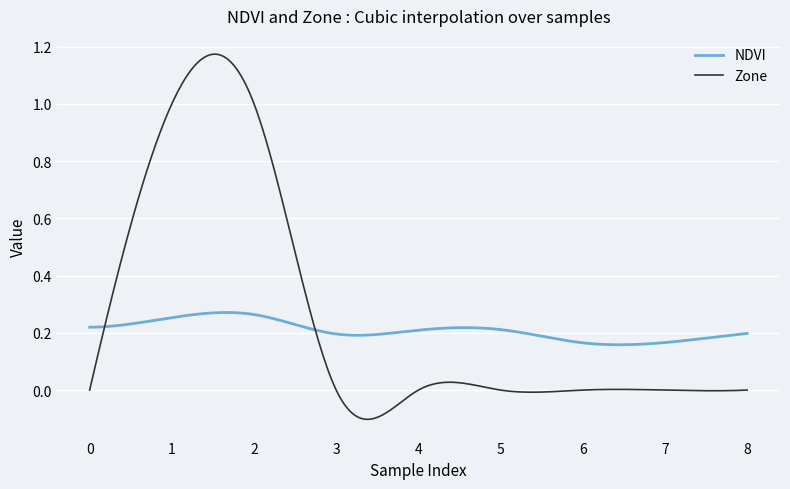

Which series has the largest range (max minus min)?

Zone